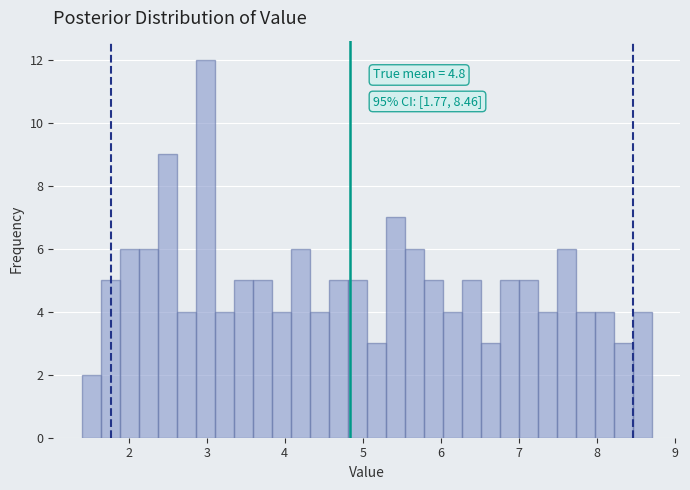

Read against the x-axis, roughly where is the centre of the tallest bar?

3.0